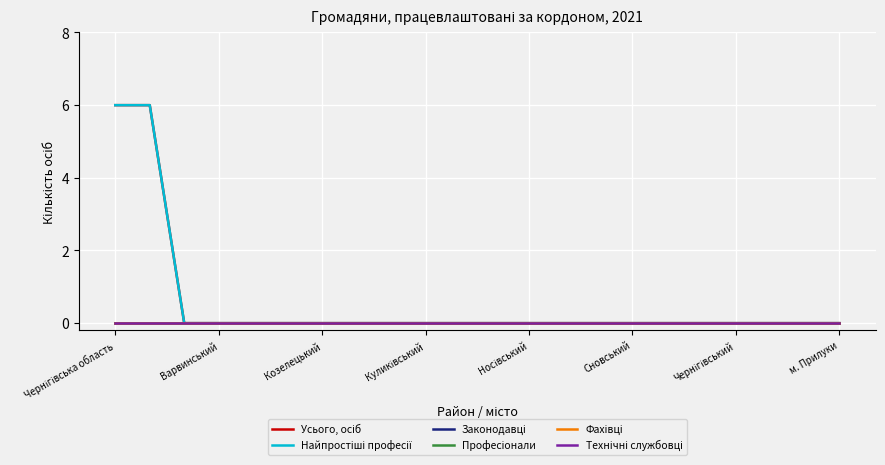

Is this an area chart (filled region under the line)?

No